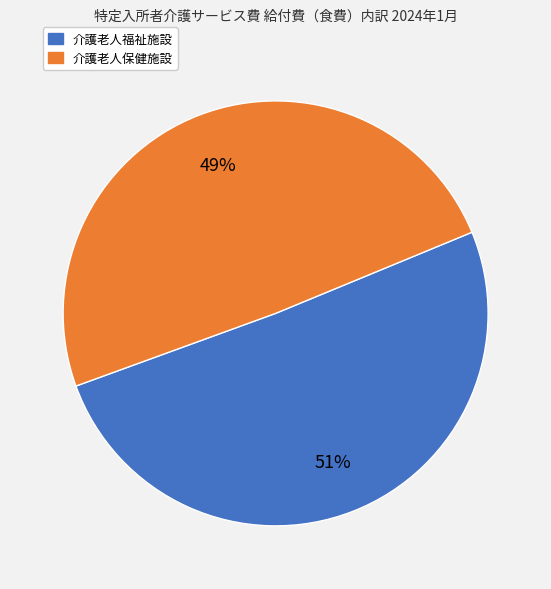

To the nearest percent, what is the average slice percentage?

50%